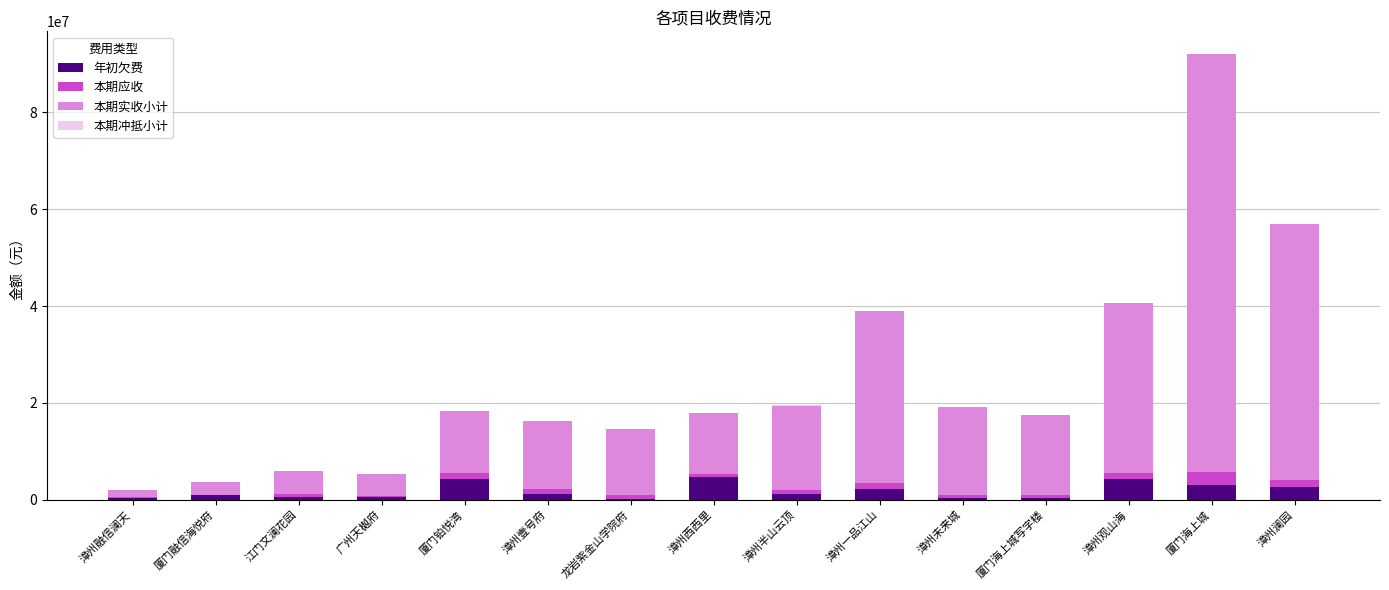

At which category is the sum across all series the highest?

厦门海上城